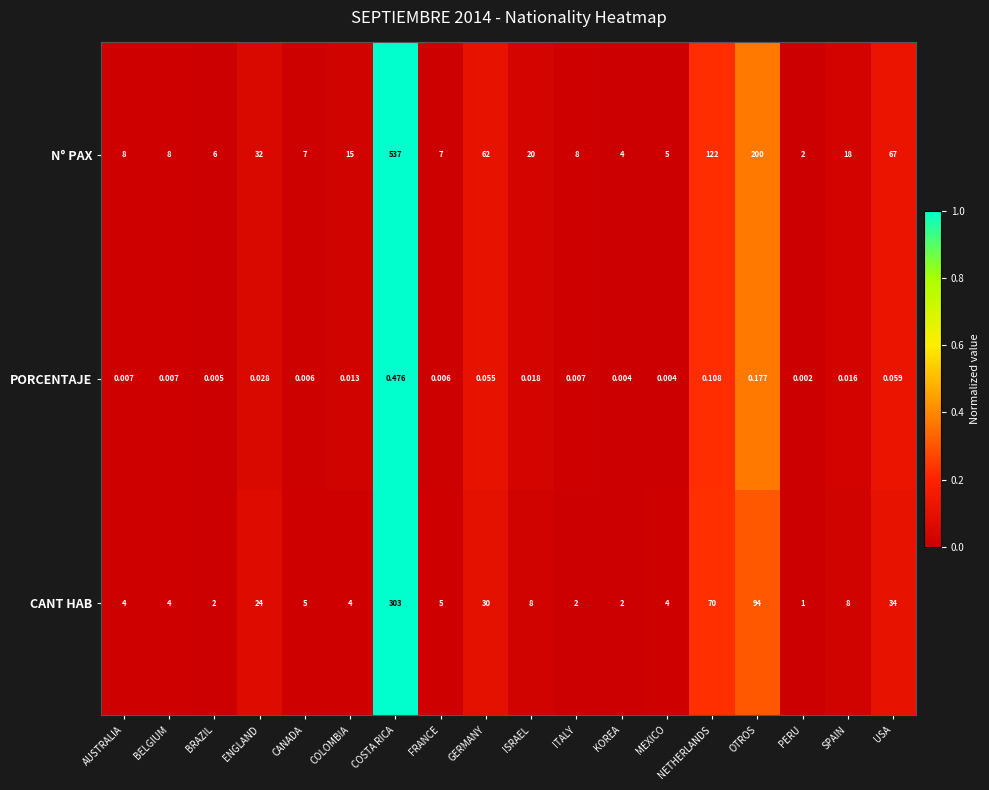

At USA, list the series in order from smallest to largest.

PORCENTAJE, CANT HAB, N° PAX